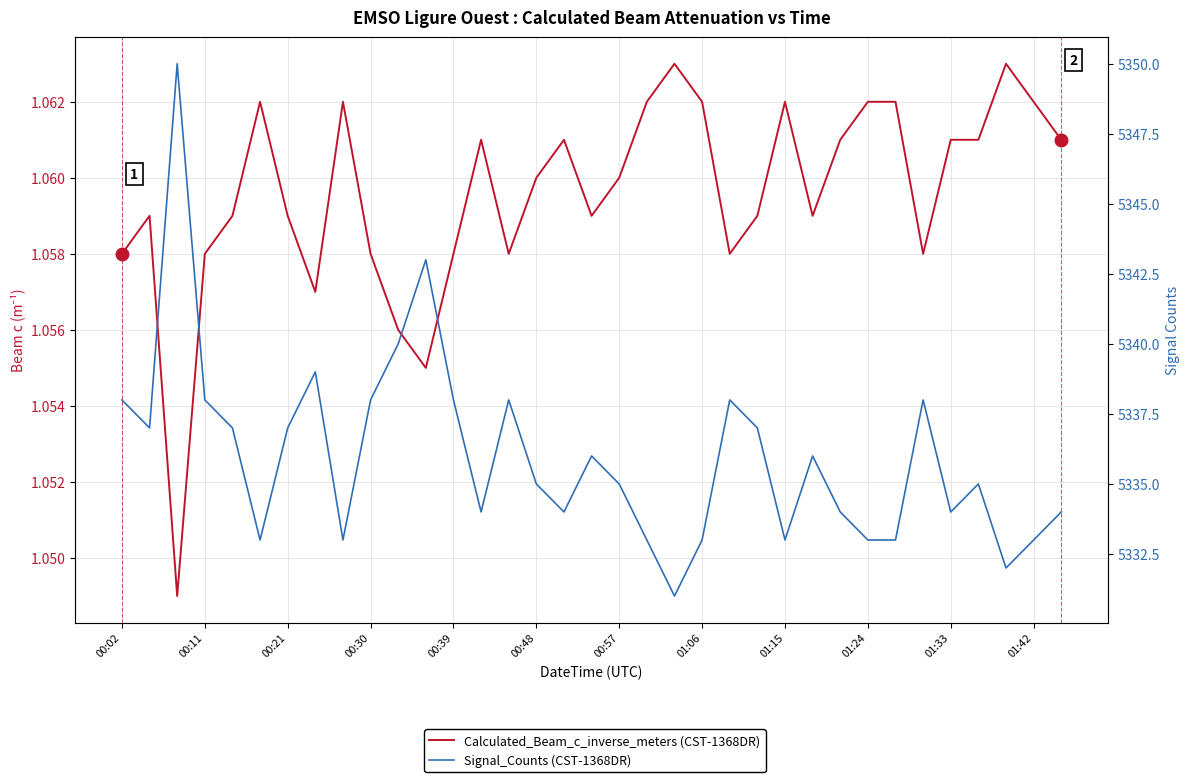

What position from the right is 00:39?

23